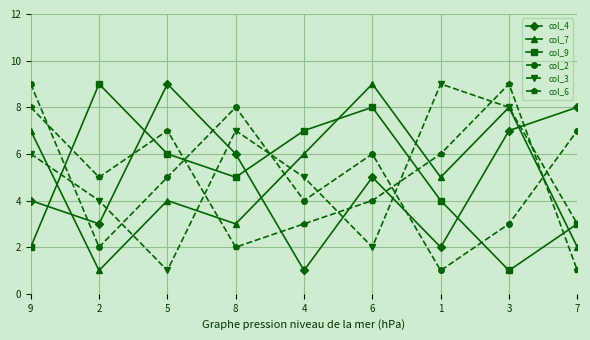

What is the difference between the col_6 values at 1 and 6?

2